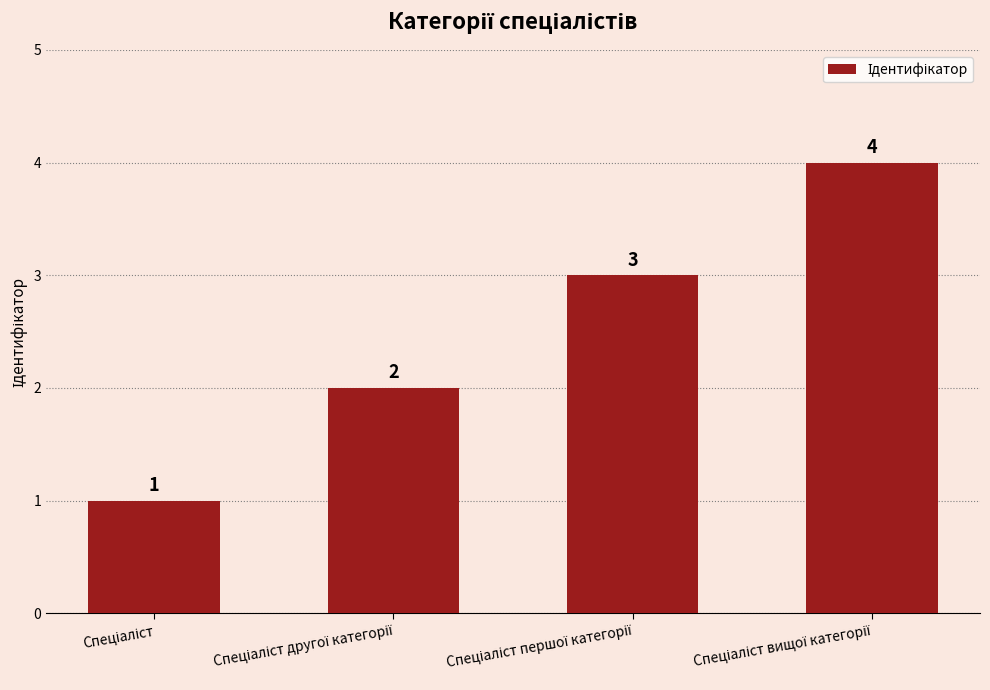

What is the maximum value shown in the chart?

4